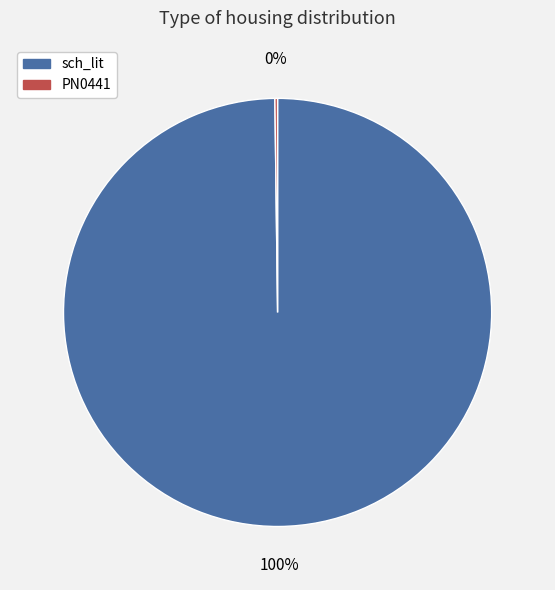

The sch_lit slice represents 100% of the pie. True or false?

True